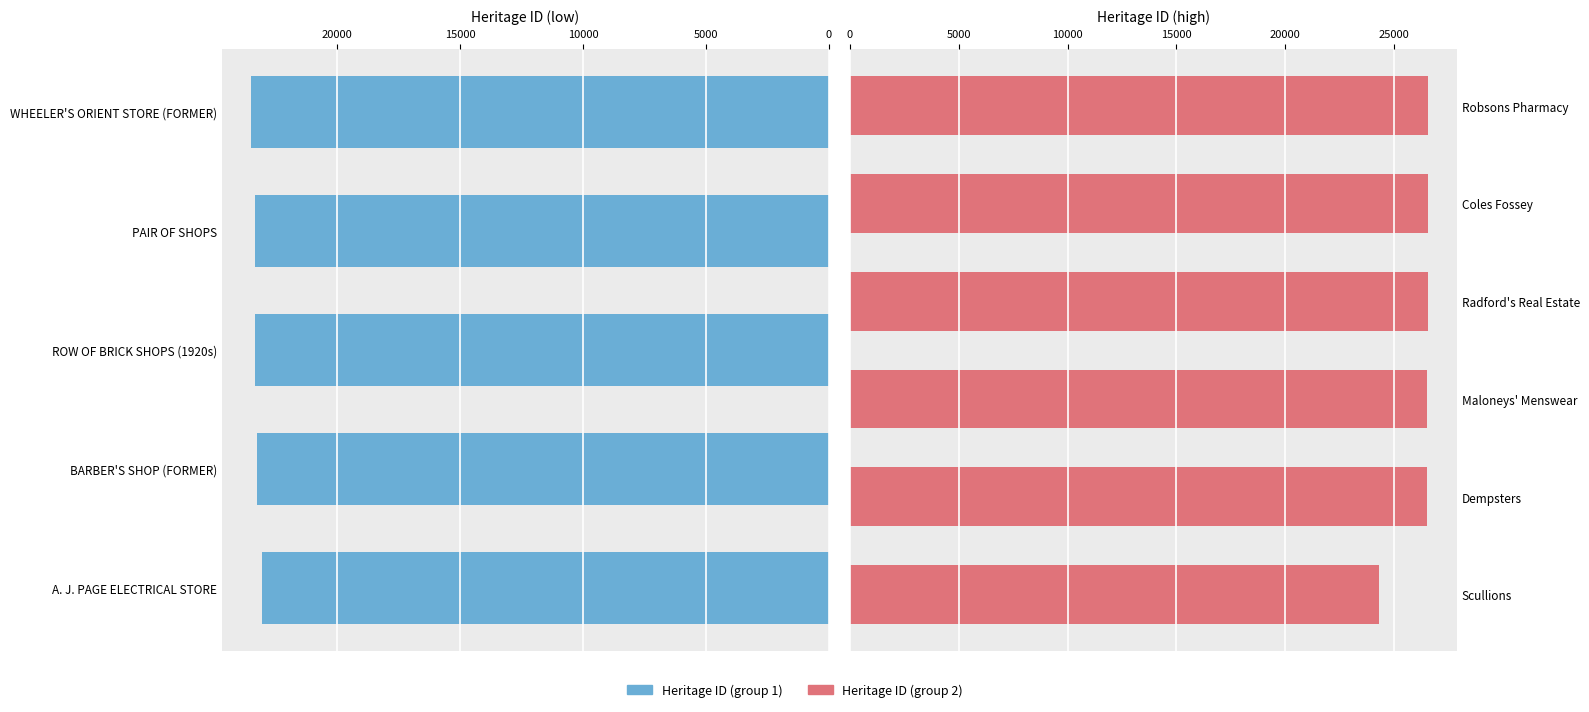

Where does the data first go above 24309?

Dempsters